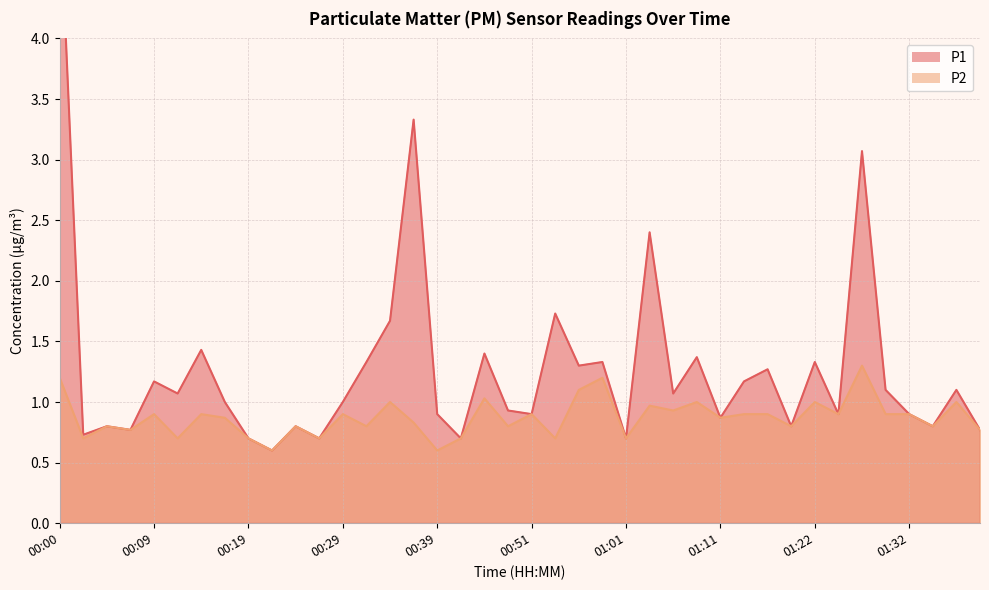

What is the average value of the P2 series?

0.9